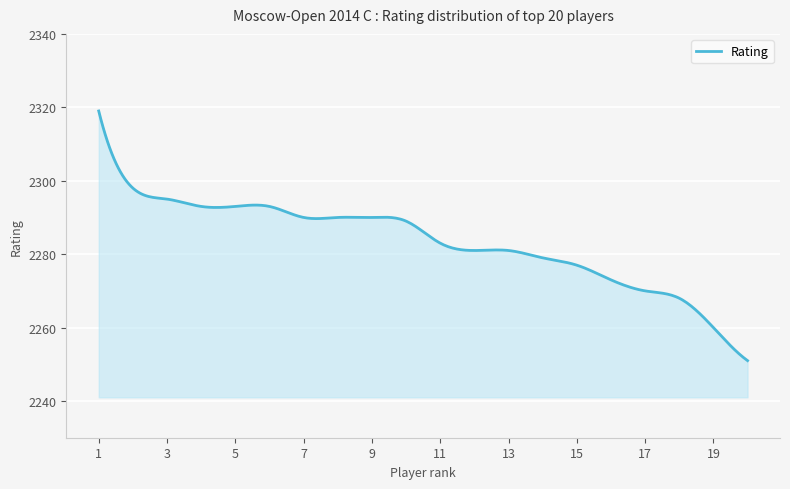

What is the smallest value displayed?

2251.0